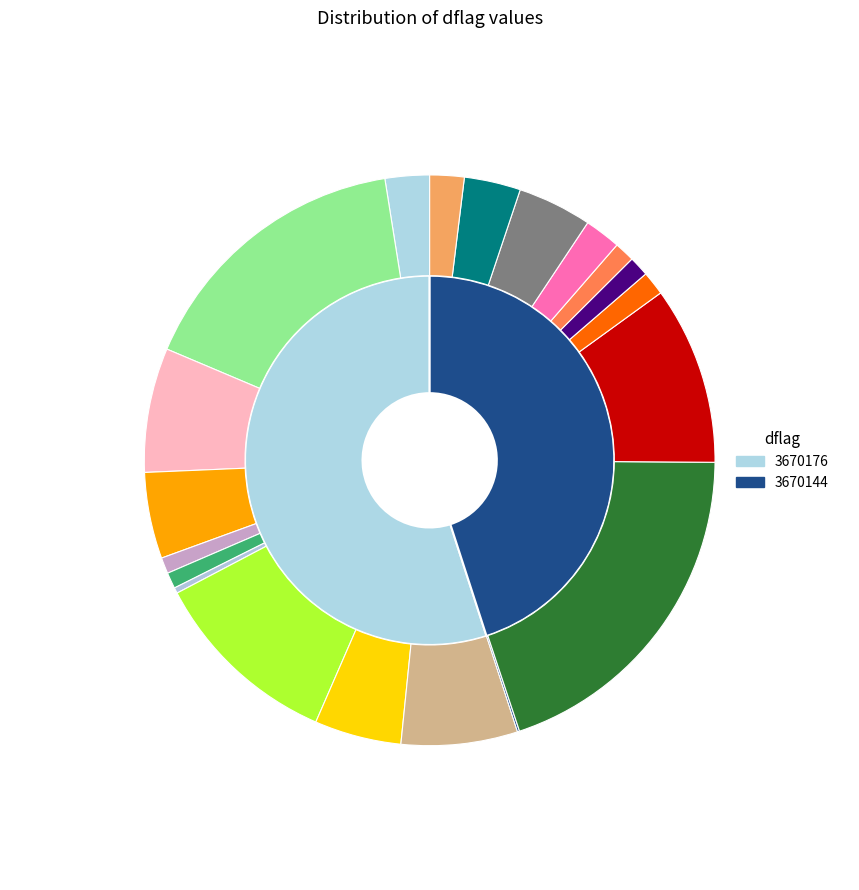

To the nearest percent, what percentage of the pie is 3670144_7?

5%